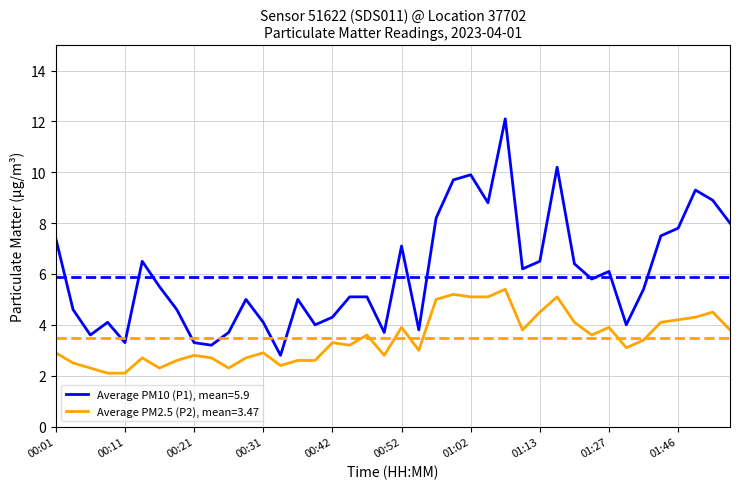

Which series has the largest total across all categories?

Average PM10 (P1), mean=5.9